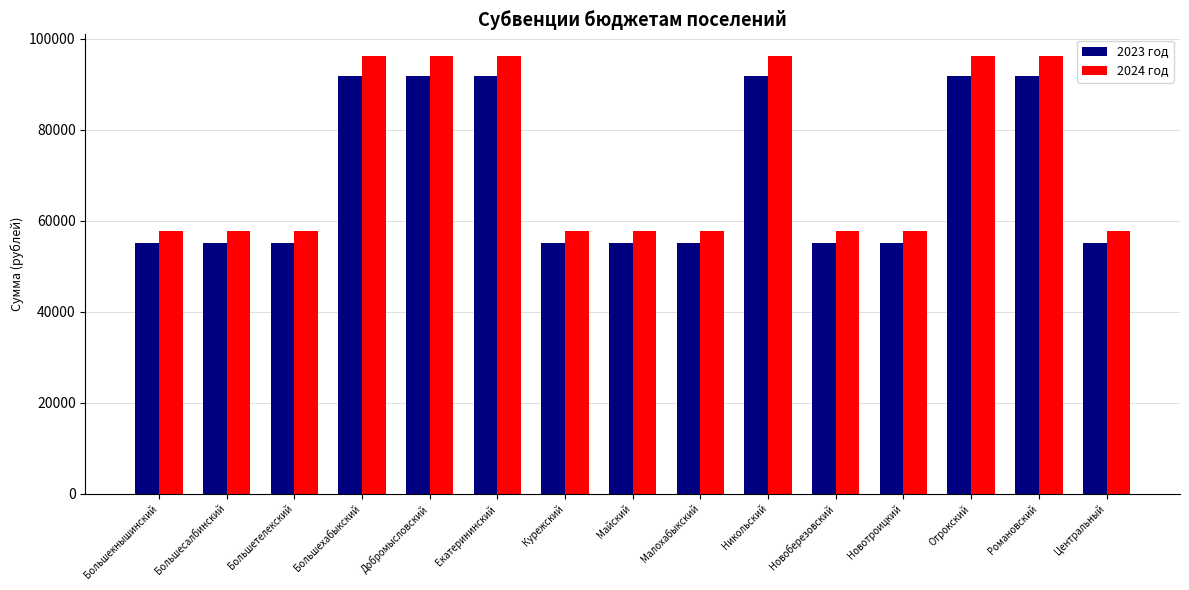

How many data points in 2023 год are above 55047?

6